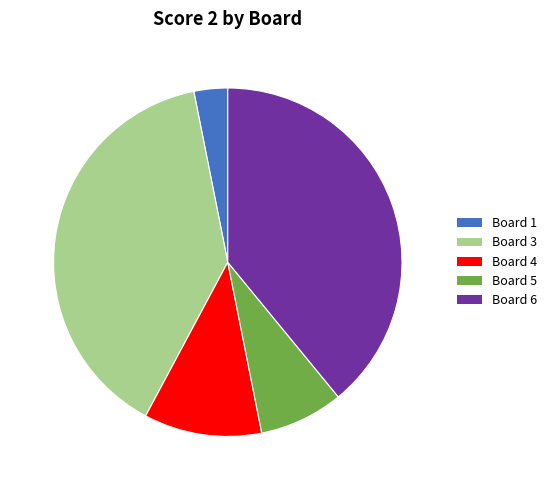

Between Board 5 and Board 4, which is larger?

Board 4